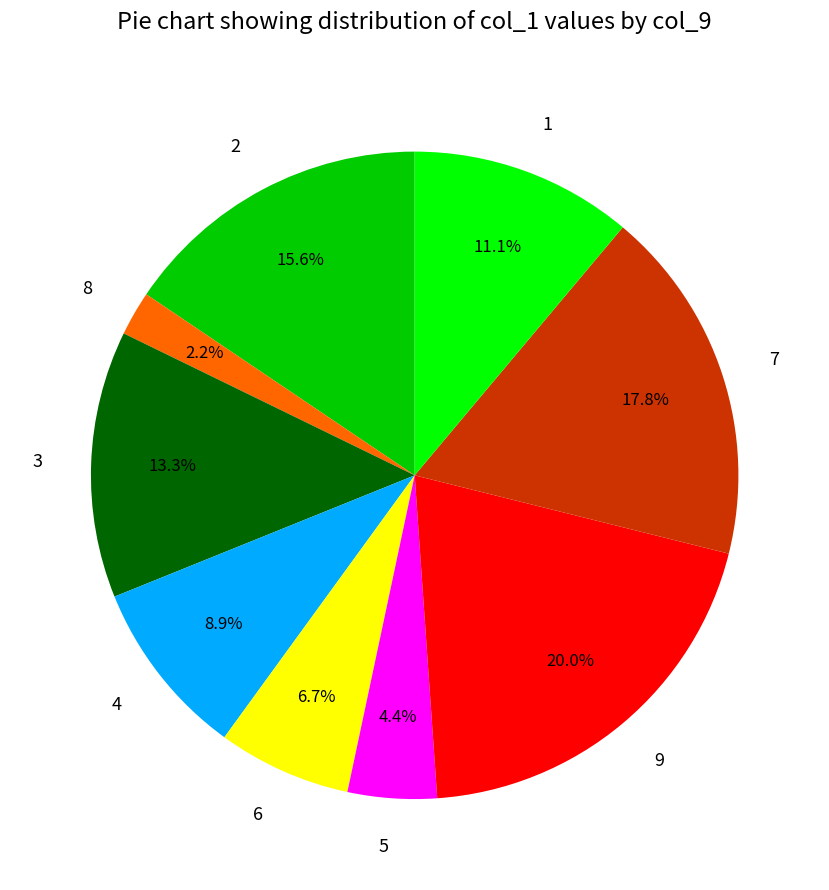

How many slices are in this pie chart?

9